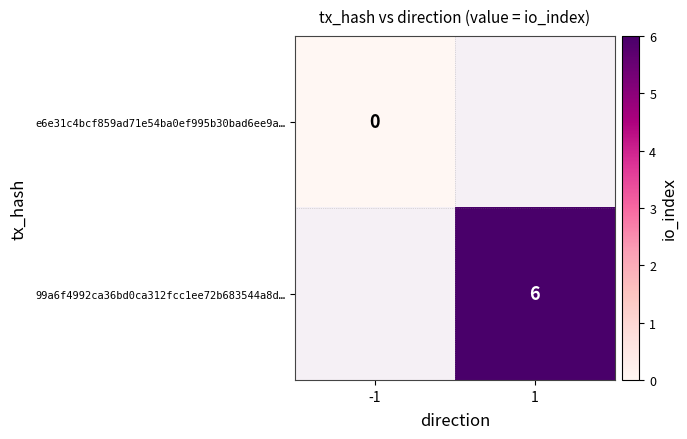

Is the value of e6e31c4bcf859ad71e54ba0ef995b30bad6ee9a… at -1 greater than the value of 99a6f4992ca36bd0ca312fcc1ee72b683544a8d… at 1?

No